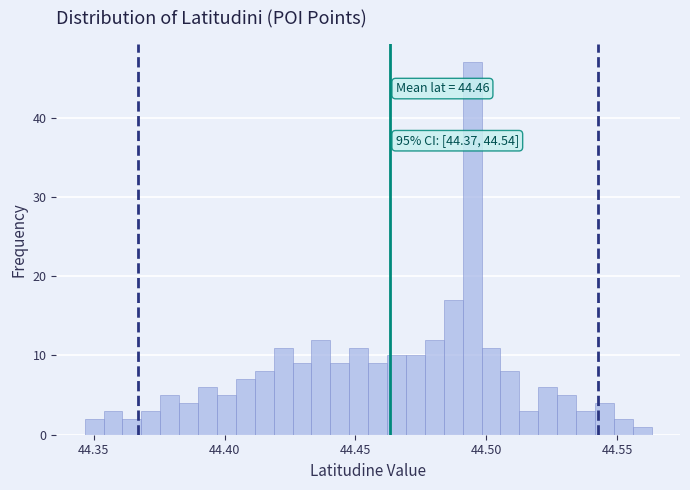

Read against the x-axis, roughly where is the centre of the tallest bar?

44.495